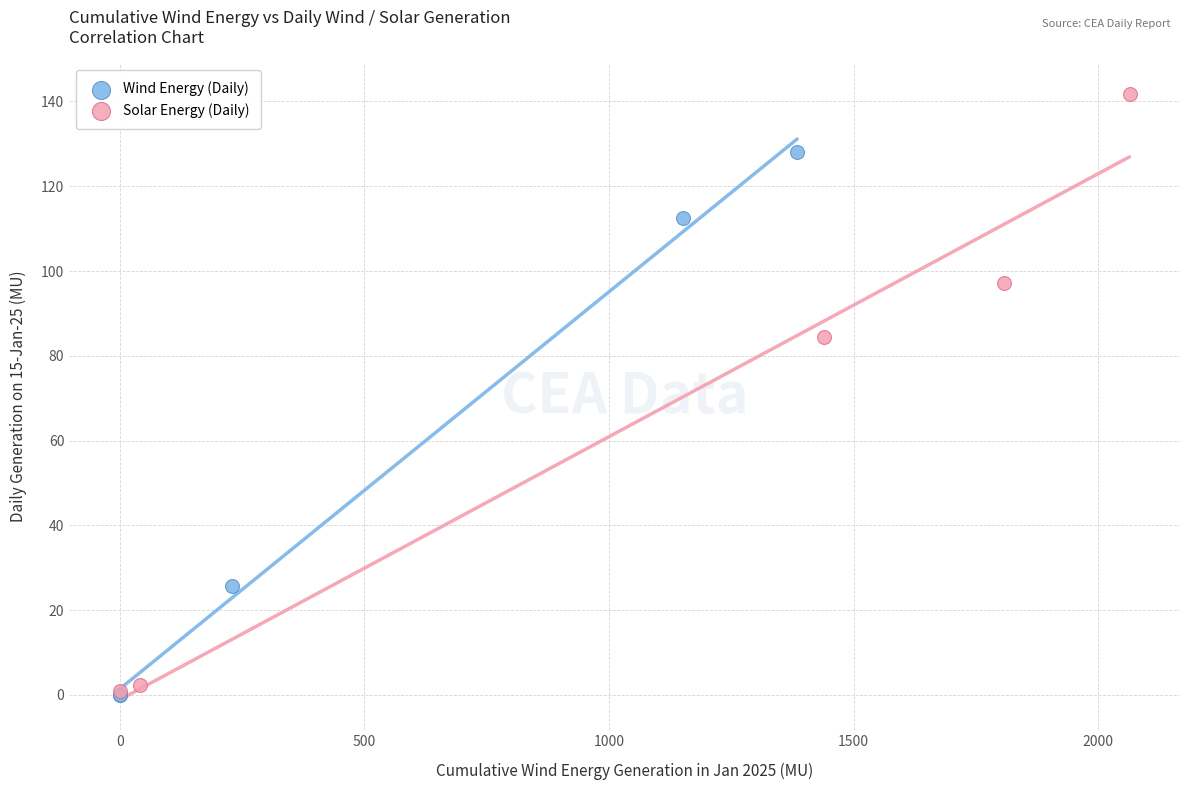

Which series has the widest spread of Y values?

Solar Energy (Daily)